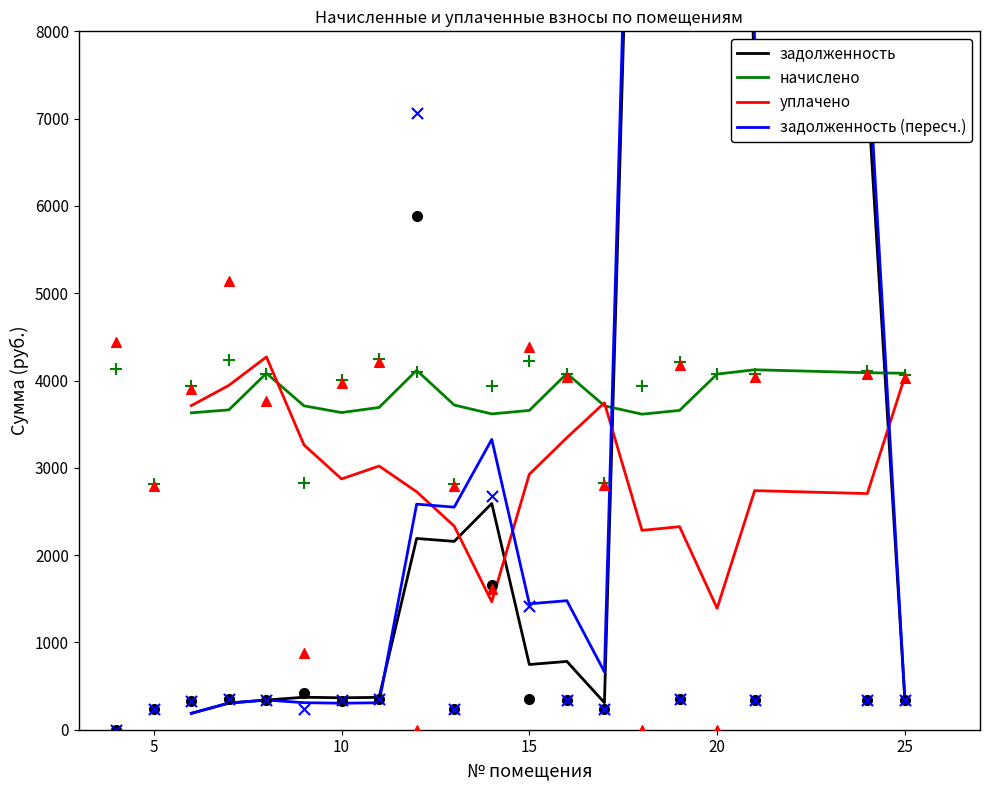

What are all the series names shown in the legend?

задолженность, начислено, уплачено, задолженность (пересч.)